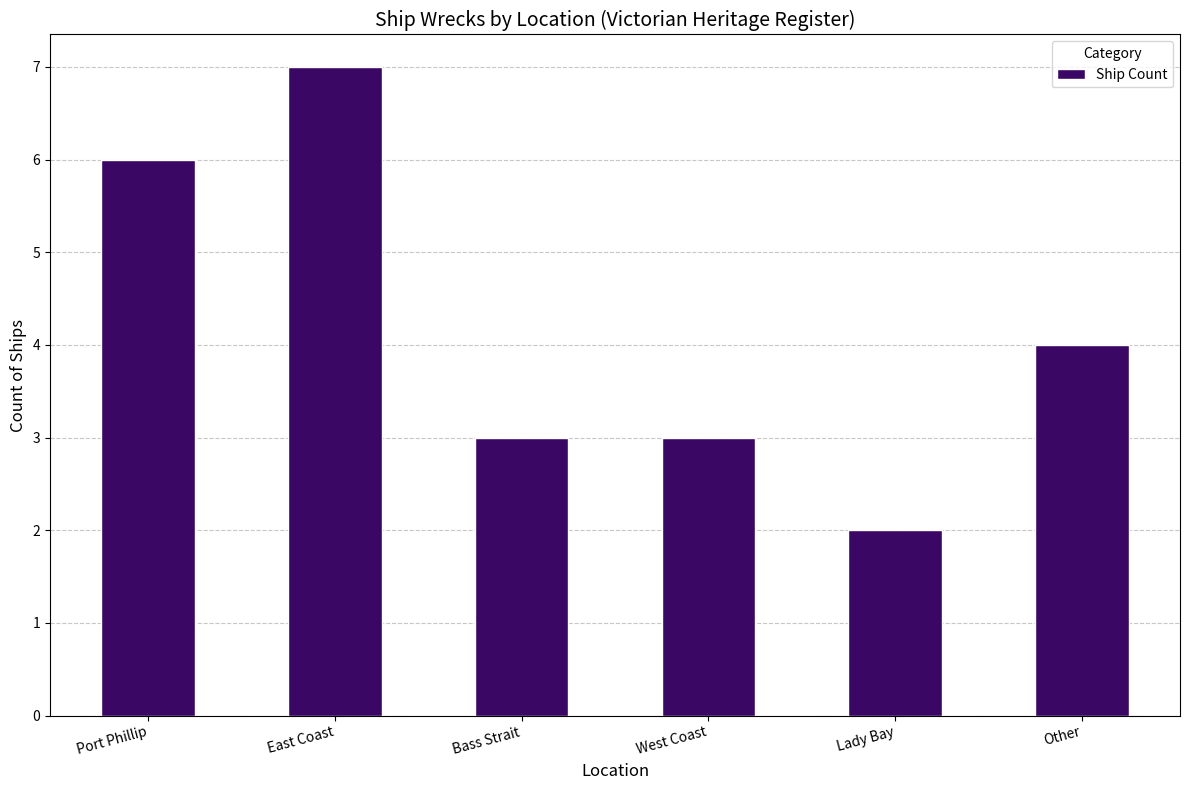

How many data points does each series have?

6